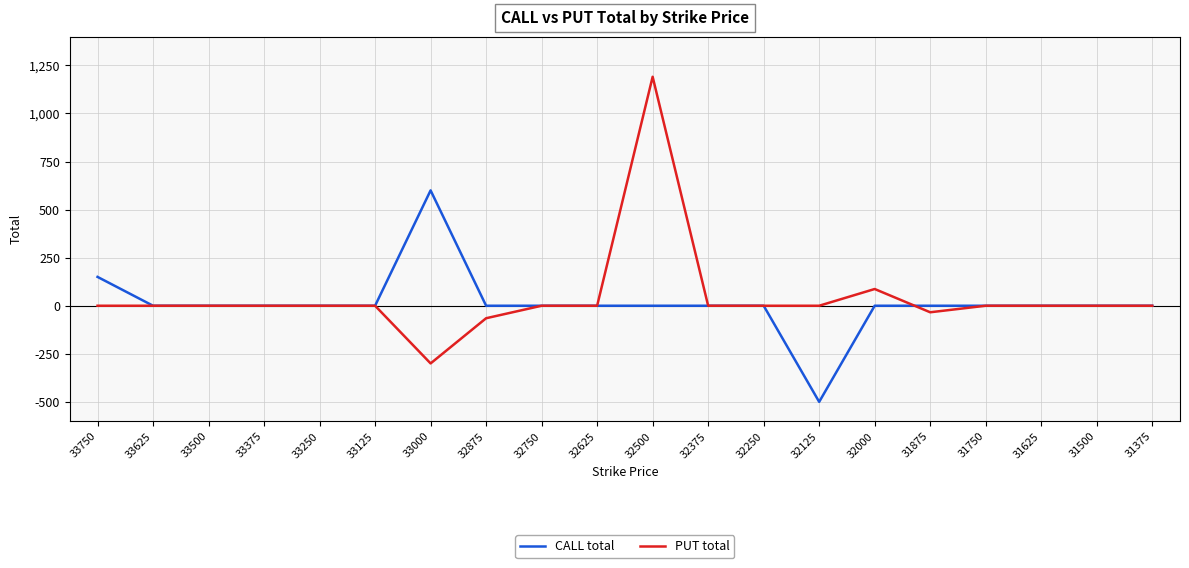

How many categories are shown in the chart?

20